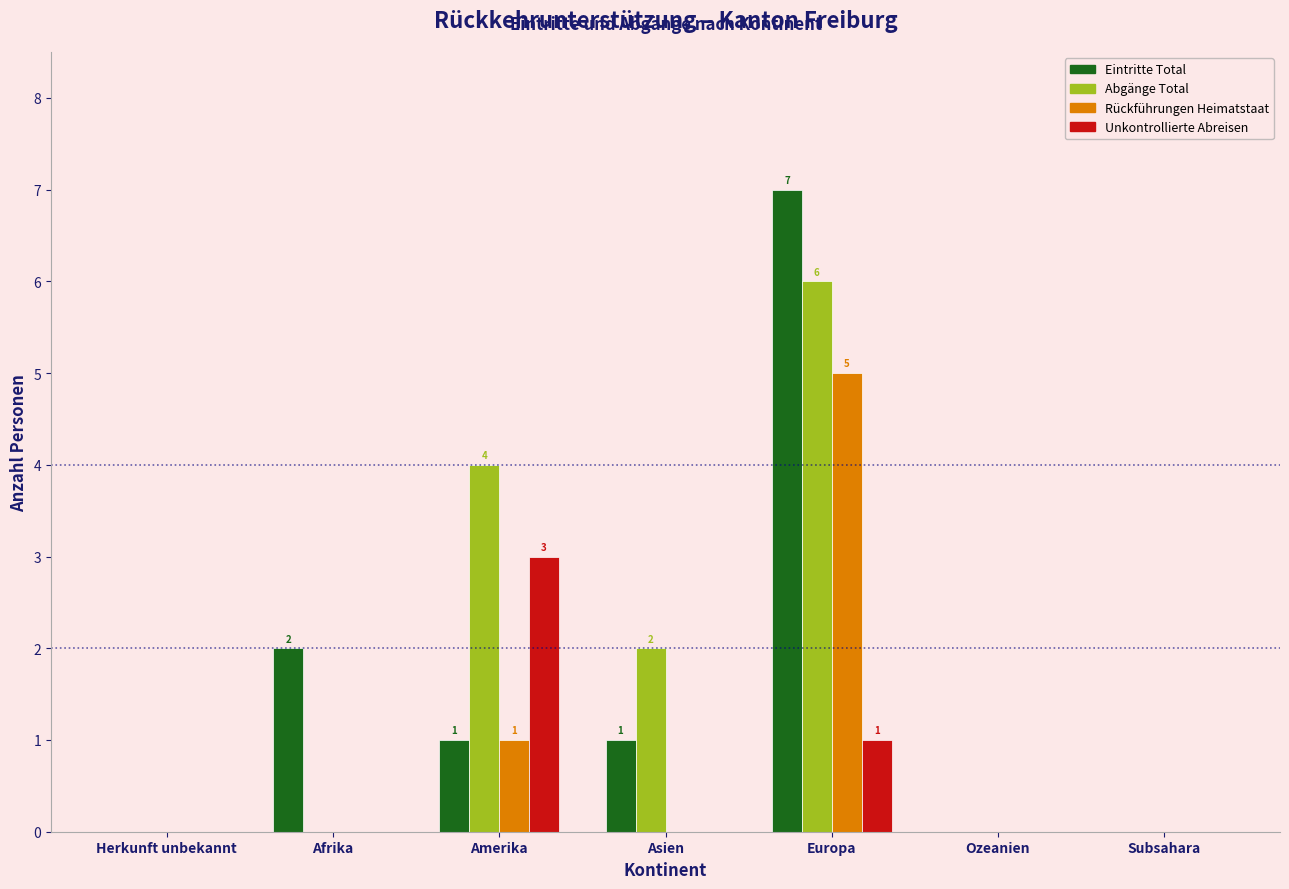

Reading right to left, extract all data points from this chart.

Eintritte Total: Subsahara=0	Ozeanien=0	Europa=7	Asien=1	Amerika=1	Afrika=2	Herkunft unbekannt=0
Abgänge Total: Subsahara=0	Ozeanien=0	Europa=6	Asien=2	Amerika=4	Afrika=0	Herkunft unbekannt=0
Rückführungen Heimatstaat: Subsahara=0	Ozeanien=0	Europa=5	Asien=0	Amerika=1	Afrika=0	Herkunft unbekannt=0
Unkontrollierte Abreisen: Subsahara=0	Ozeanien=0	Europa=1	Asien=0	Amerika=3	Afrika=0	Herkunft unbekannt=0